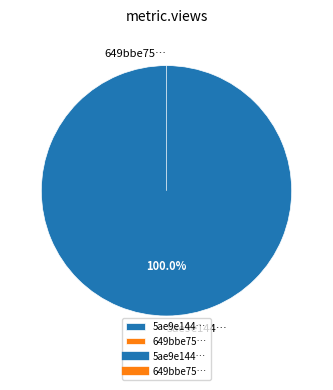

Which slice represents more than half of the pie?

5ae9e144c8d8c9146b44cd13